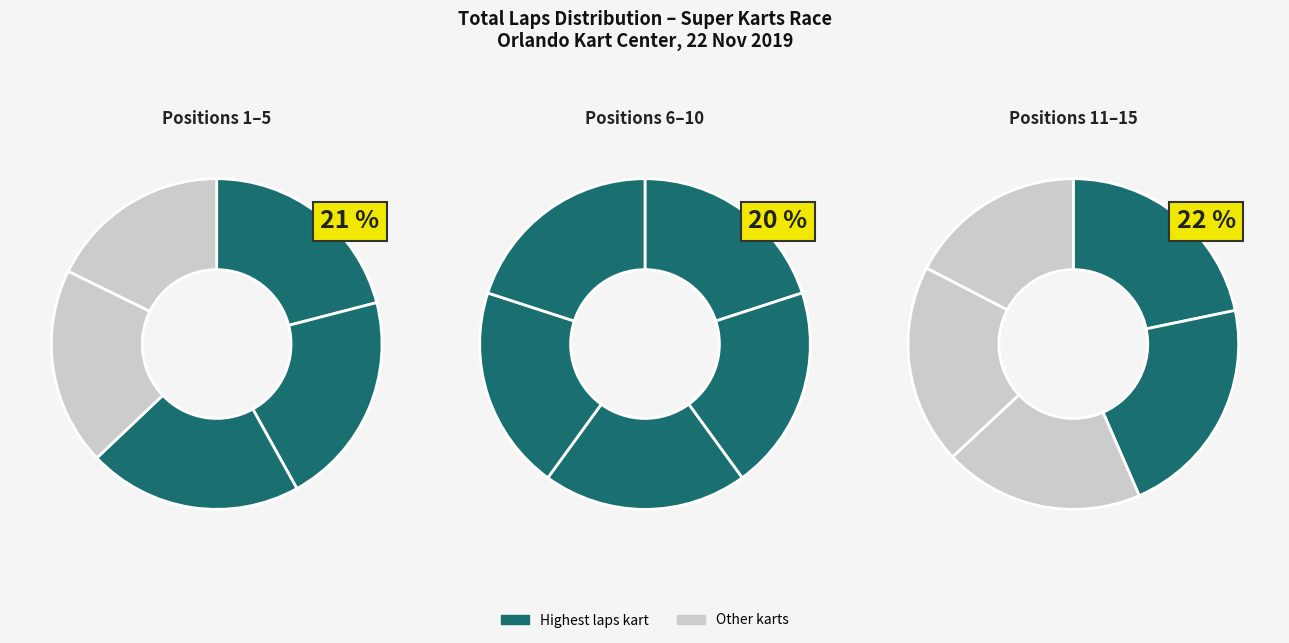

To the nearest percent, what is the difference between the largest and smallest slice percentages?

3%